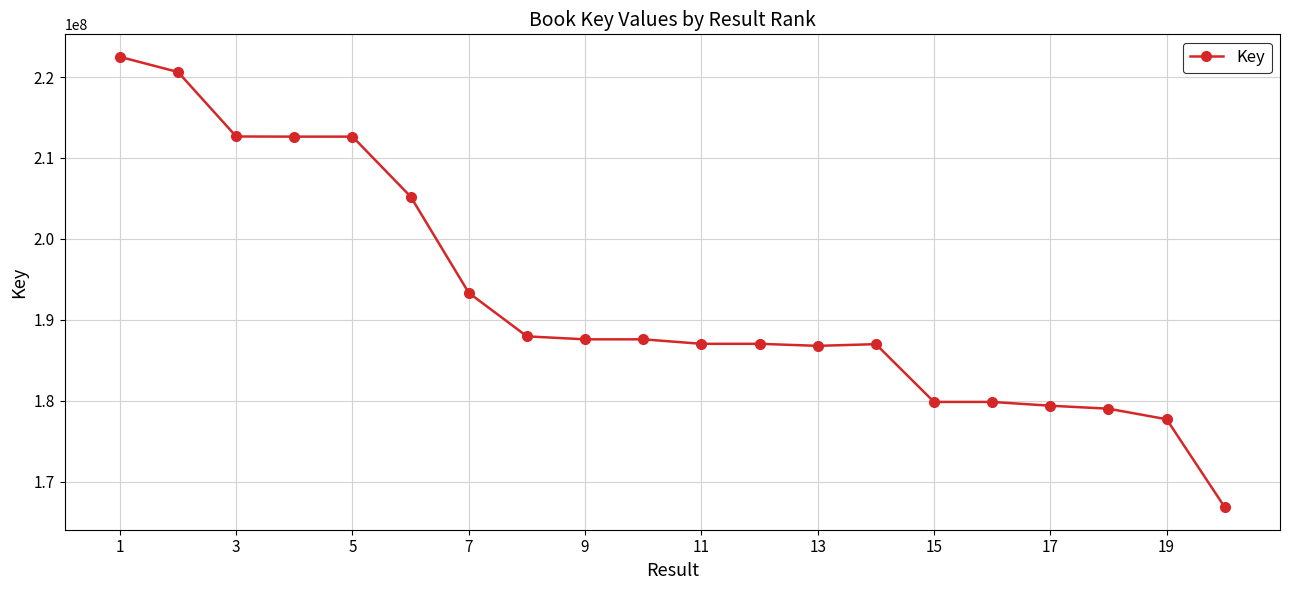

What is the sum of all values?

3853103594